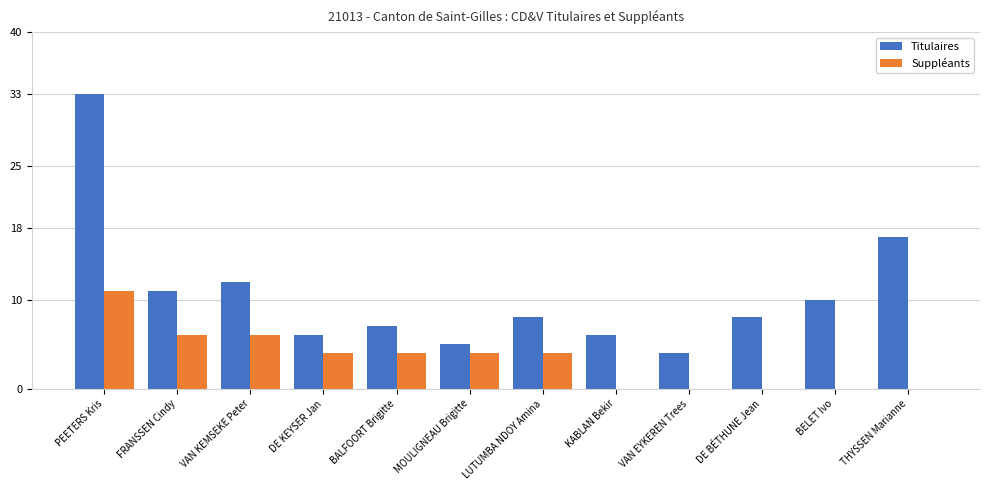

Reading right to left, extract all data points from this chart.

Titulaires: THYSSEN Marianne=17	BELET Ivo=10	DE BÉTHUNE Jean=8	VAN EYKEREN Trees=4	KABLAN Bekir=6	LUTUMBA NDOY Amina=8	MOULIGNEAU Brigitte=5	BALFOORT Brigitte=7	DE KEYSER Jan=6	VAN KEMSEKE Peter=12	FRANSSEN Cindy=11	PEETERS Kris=33
Suppléants: THYSSEN Marianne=0	BELET Ivo=0	DE BÉTHUNE Jean=0	VAN EYKEREN Trees=0	KABLAN Bekir=0	LUTUMBA NDOY Amina=4	MOULIGNEAU Brigitte=4	BALFOORT Brigitte=4	DE KEYSER Jan=4	VAN KEMSEKE Peter=6	FRANSSEN Cindy=6	PEETERS Kris=11